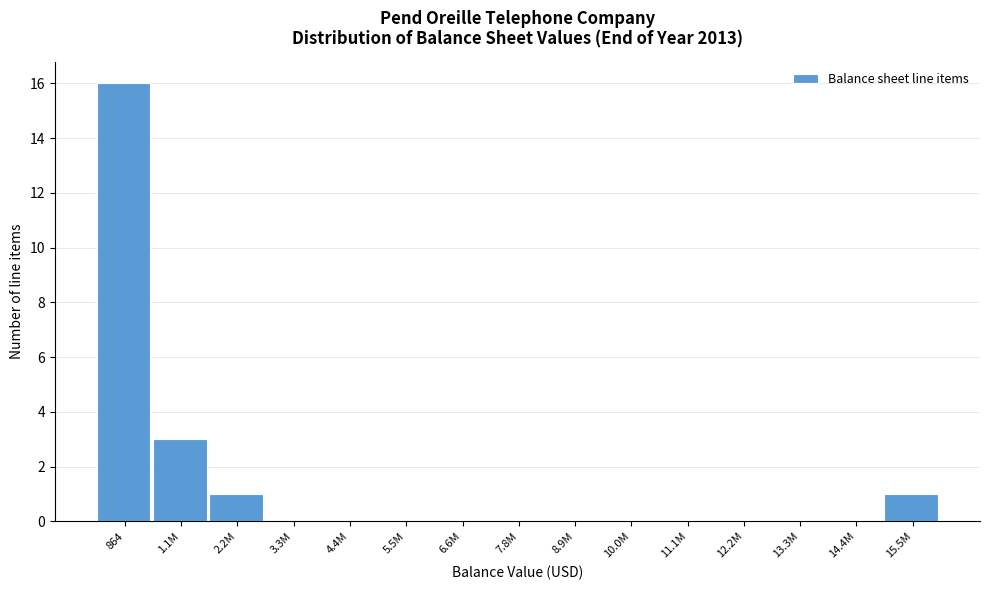

Reading right to left, extract all data points from this chart.

15.5M=1	14.4M=0	13.3M=0	12.2M=0	11.1M=0	10.0M=0	8.9M=0	7.8M=0	6.6M=0	5.5M=0	4.4M=0	3.3M=0	2.2M=1	1.1M=3	864=16